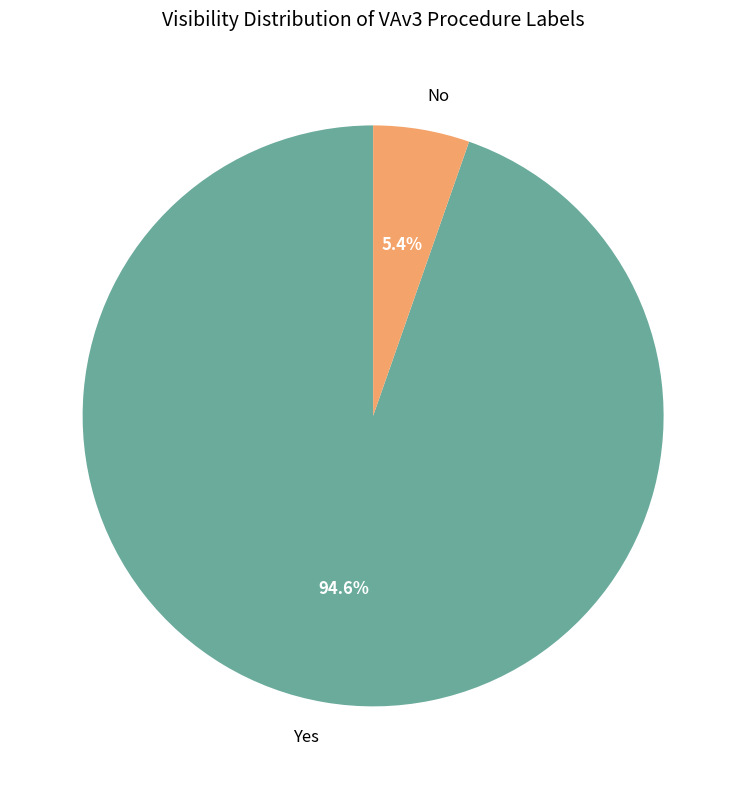

Which slice is the smallest?

No